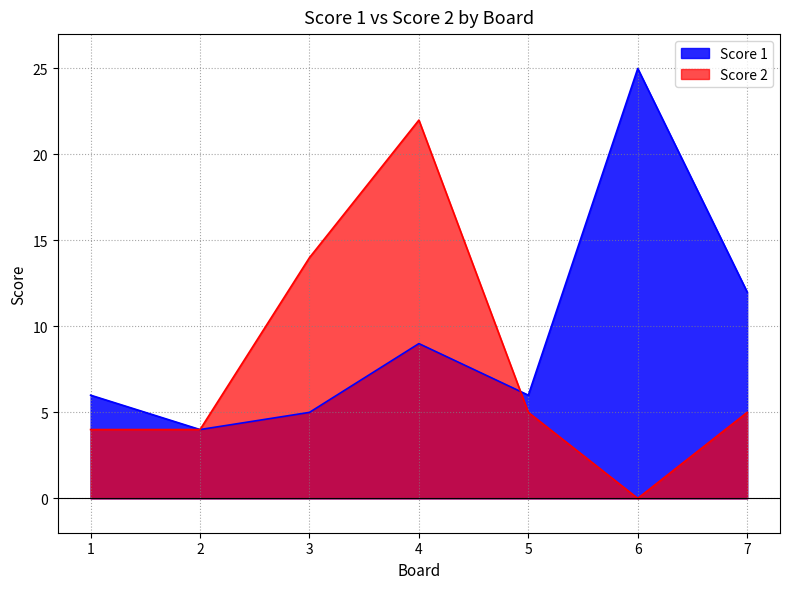

True or false: Score 1 and Score 2 cross at least once.

True